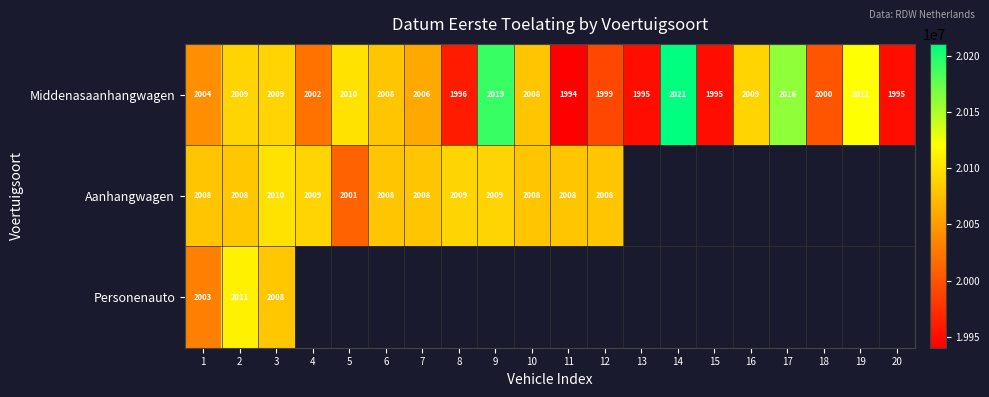

What is the lowest value of the Middenasaanhangwagen series?

1994